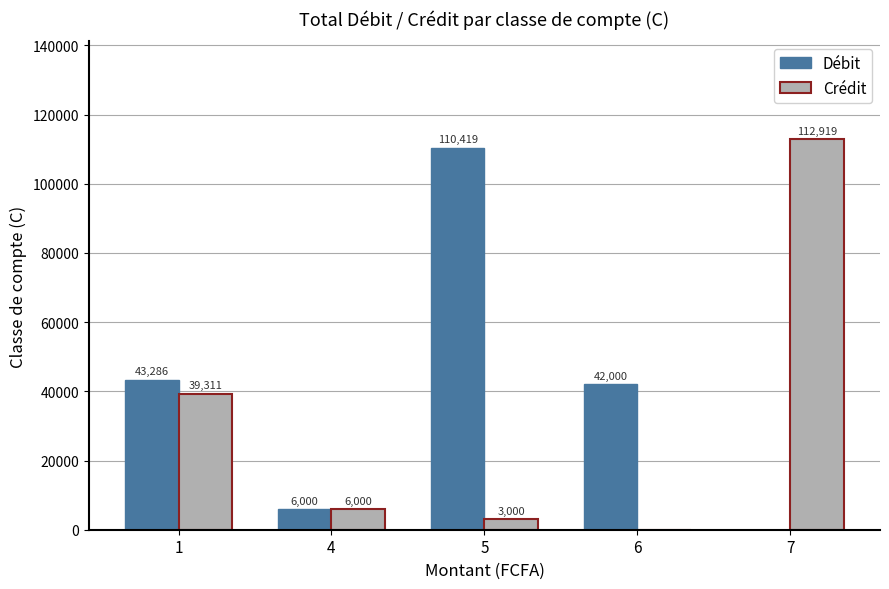

What is the greatest value displayed?

112919